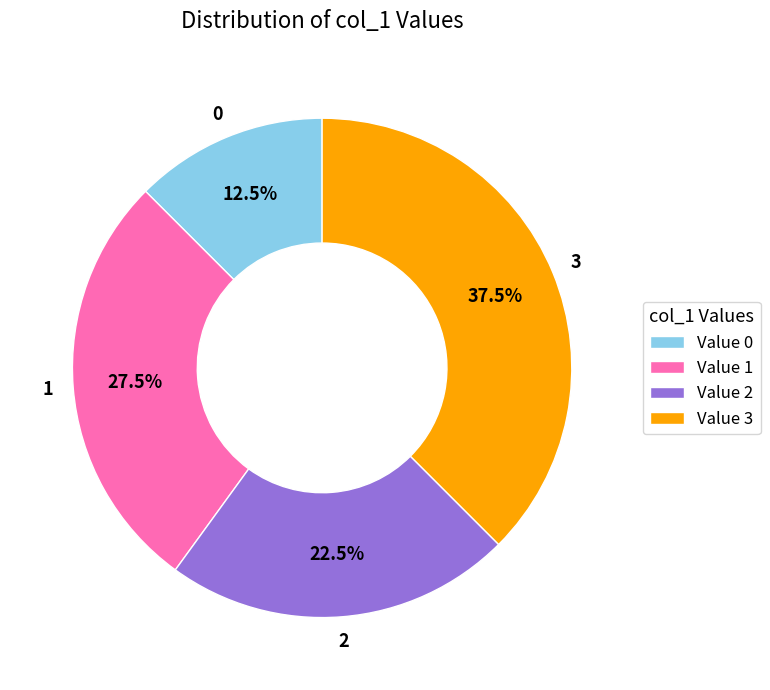

How many slices are in this pie chart?

4